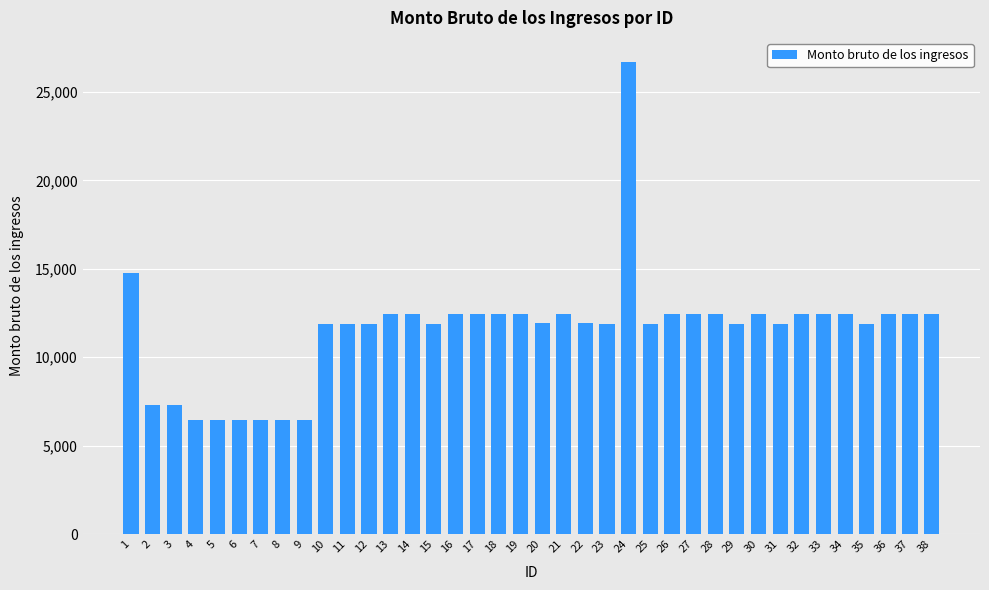

Which category has the highest value across all series?

24